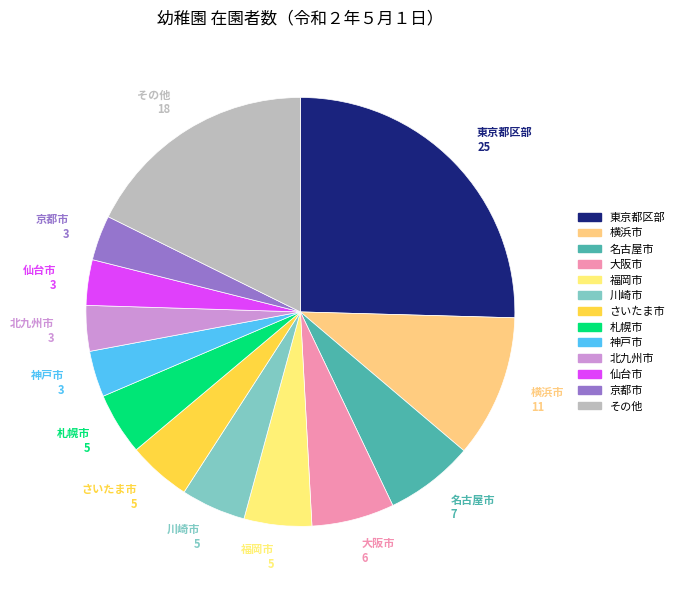

Is the sum of 神戸市 3 and 北九州市 3 greater than half?

No